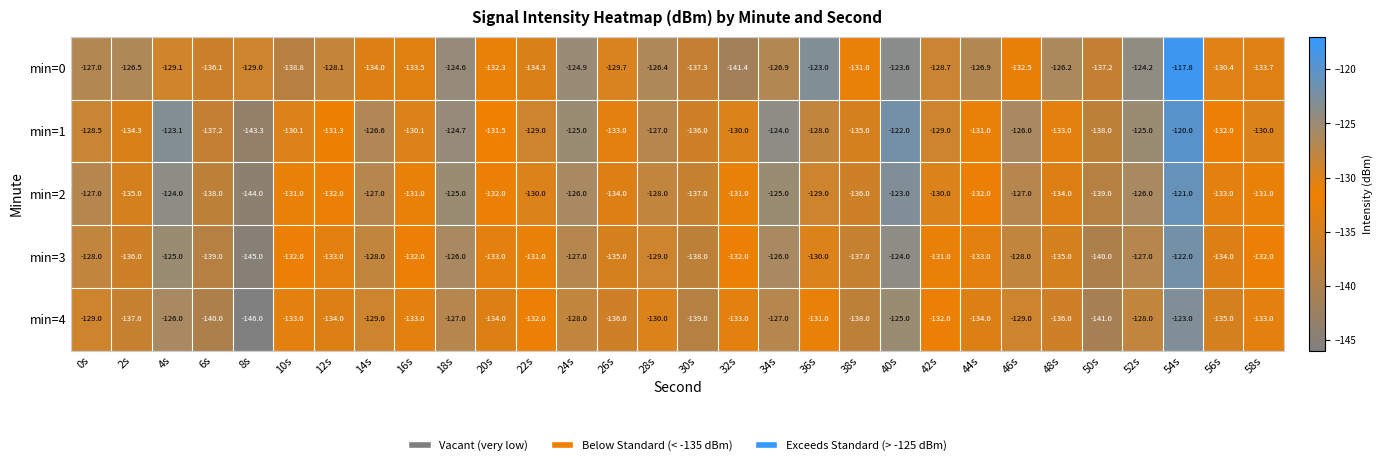

What is the spread (max minus min) of values at 30s?

3.0